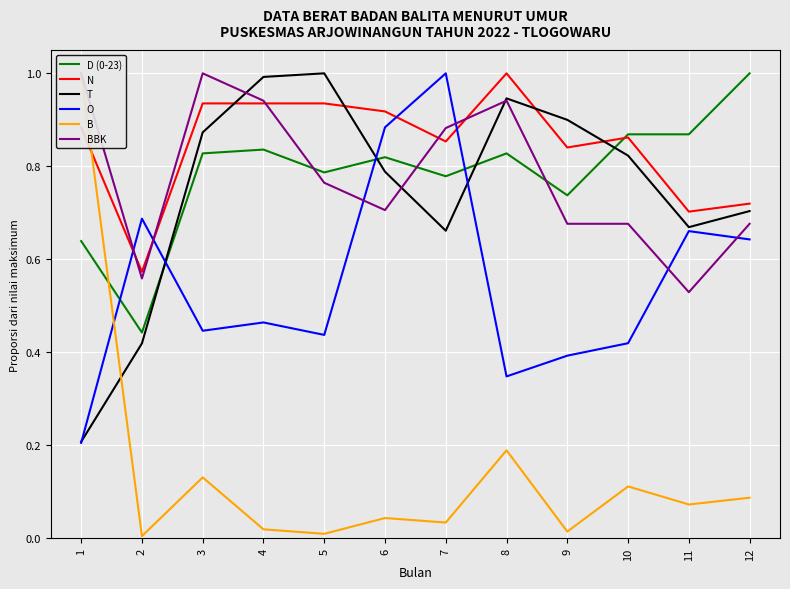

At which category does T reach its first local peak?

5